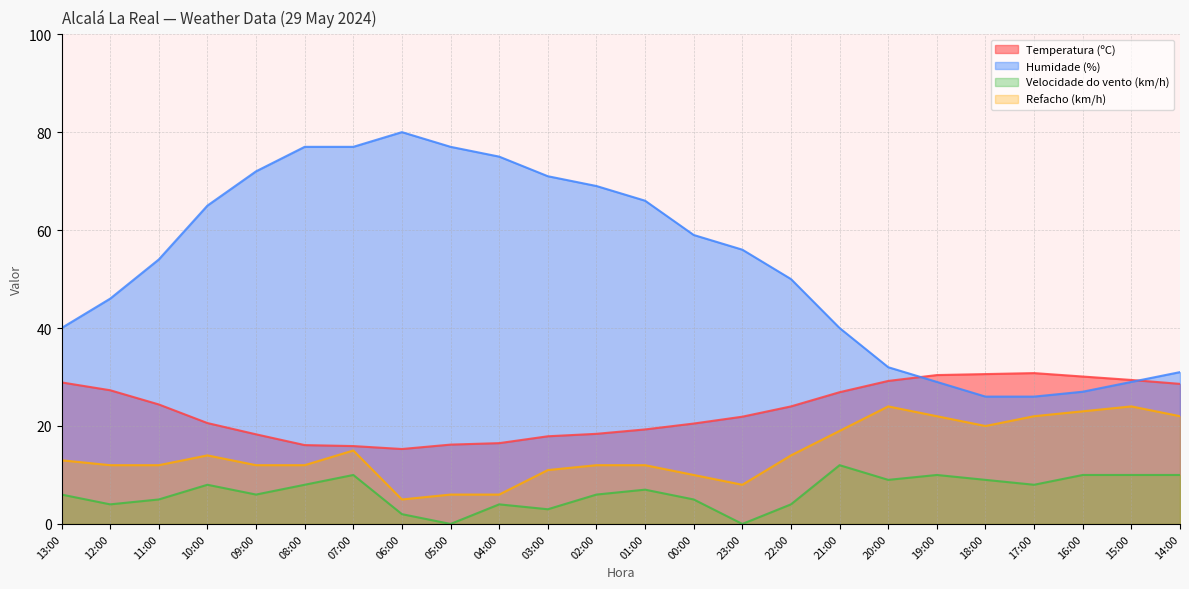

What is the difference between the maximum and second lowest values in the Humidade (%) series?

54.0